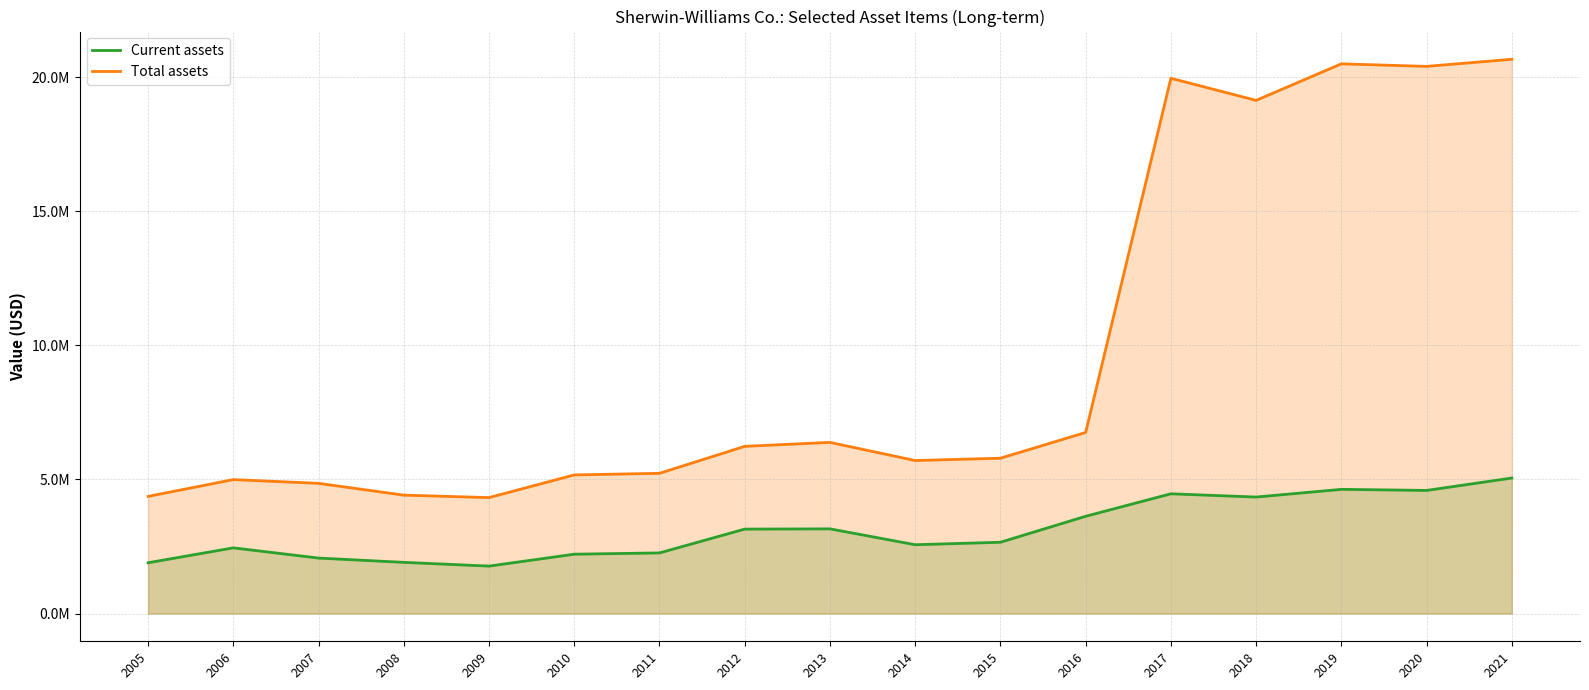

What is the average value of the Current assets series?

3106872